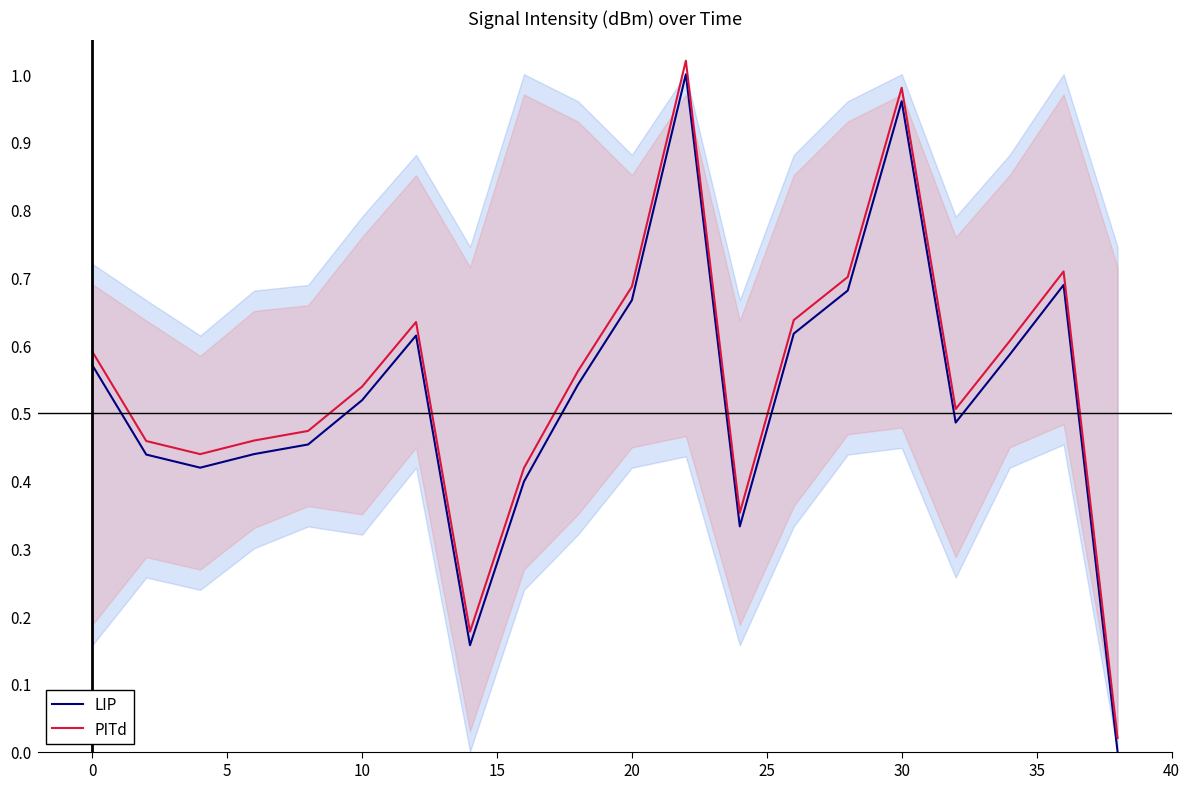

True or false: LIP and PITd cross at least once.

False